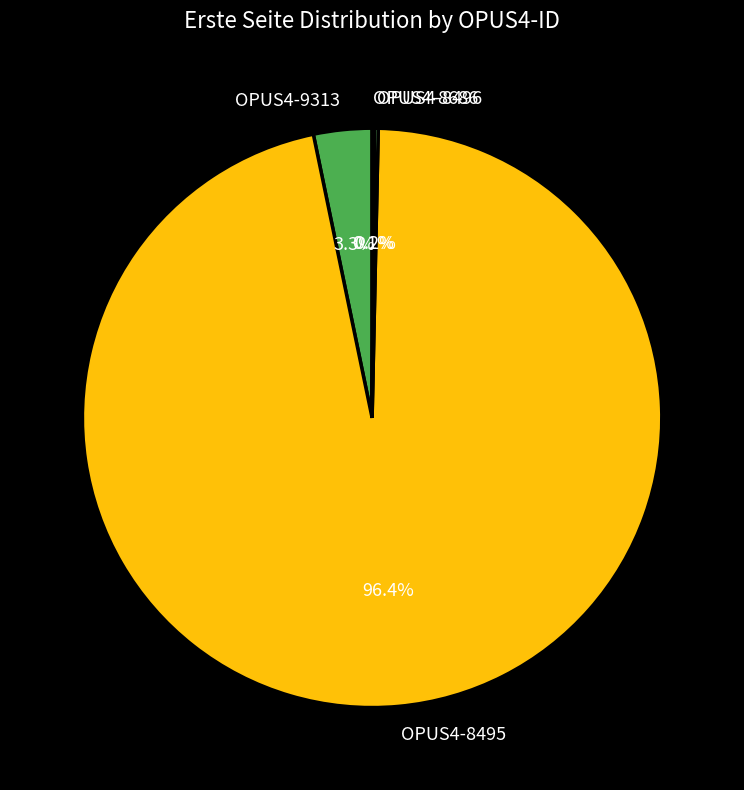

What is the largest slice in the pie chart?

OPUS4-8495